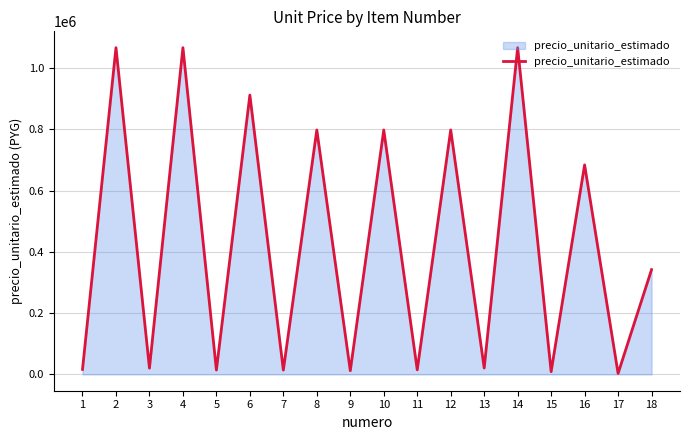

How many lines are shown in the chart?

1